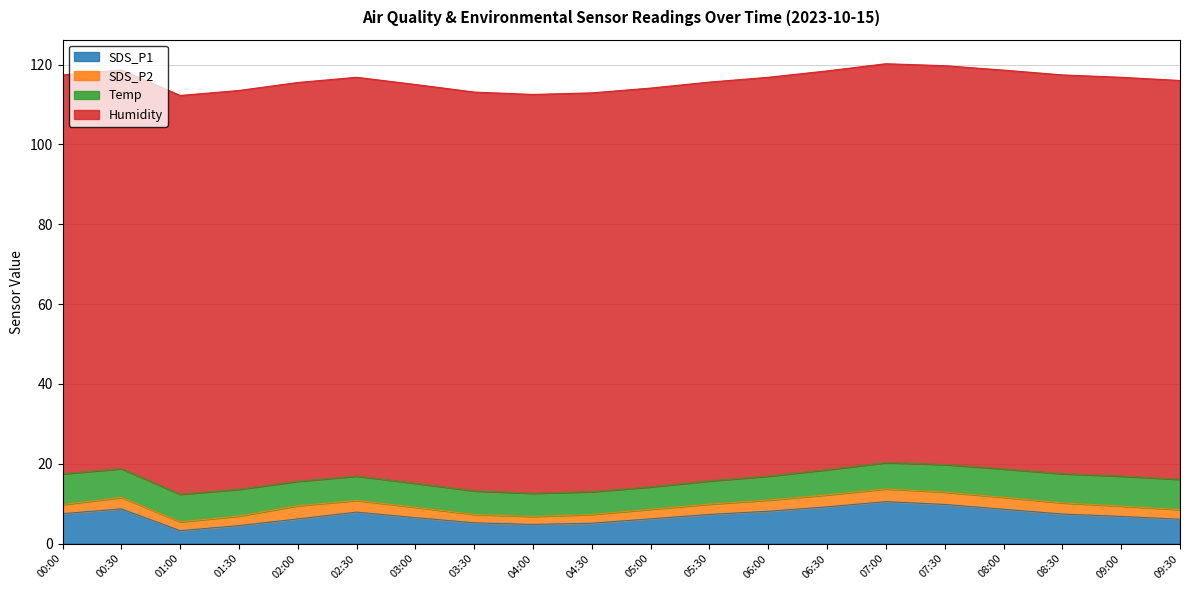

How many lines are shown in the chart?

4